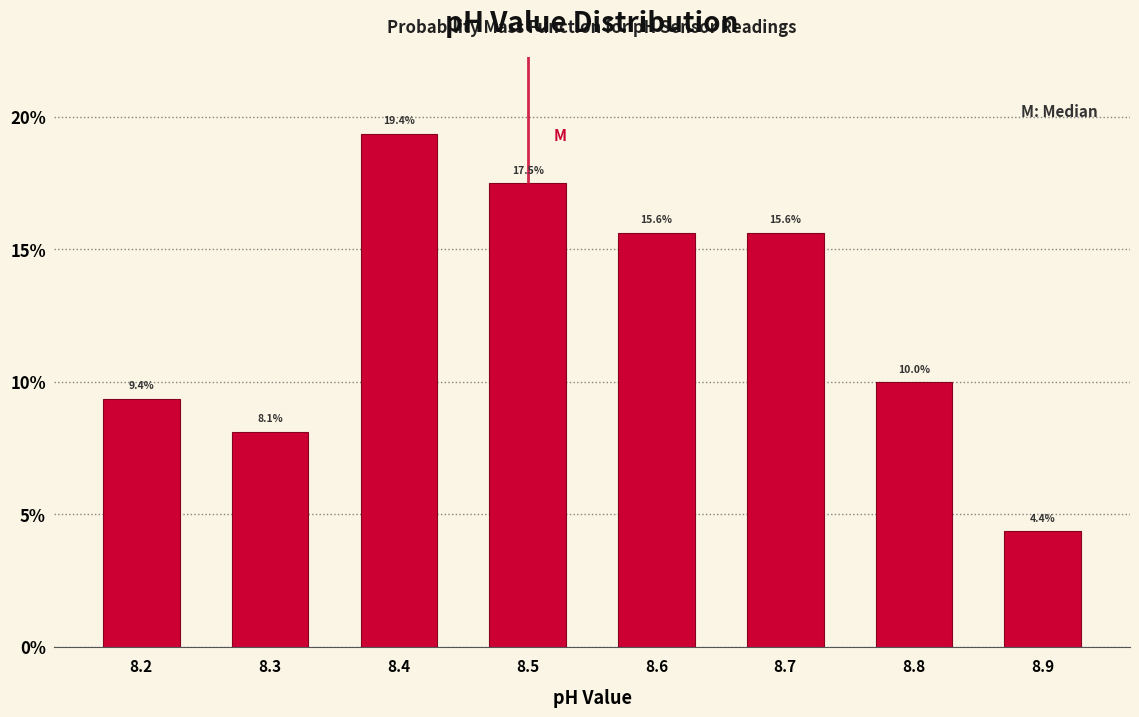

How tall is the bar that spans 8.35 to 8.45 on the x-axis?

19.4